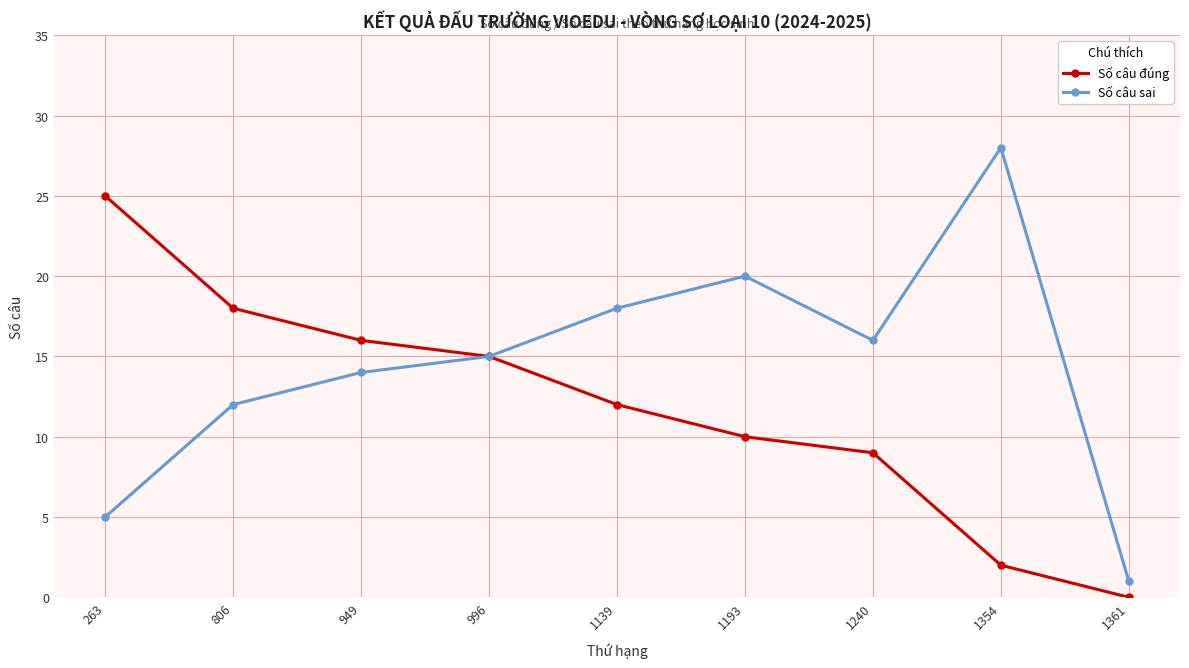

Where is the first local minimum for Số câu sai?

1240